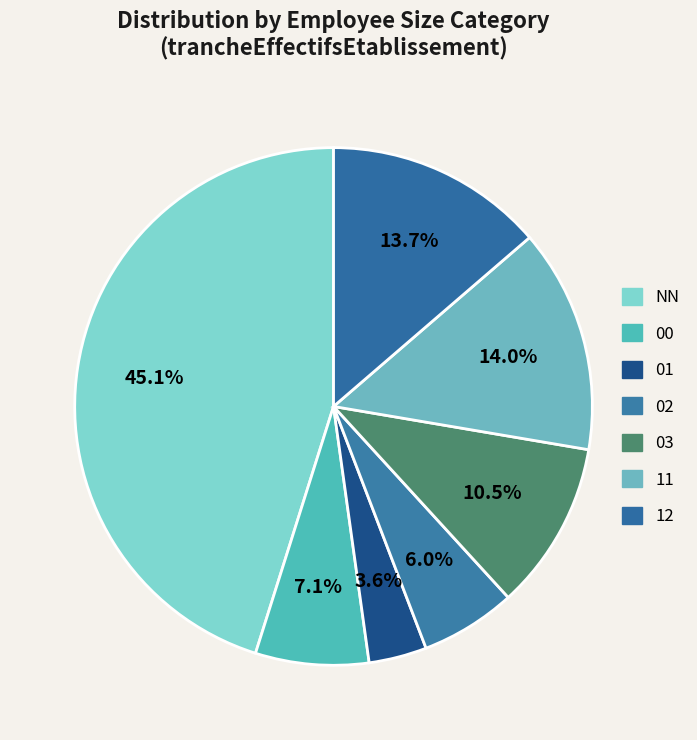

Count the number of slices in the pie.

7